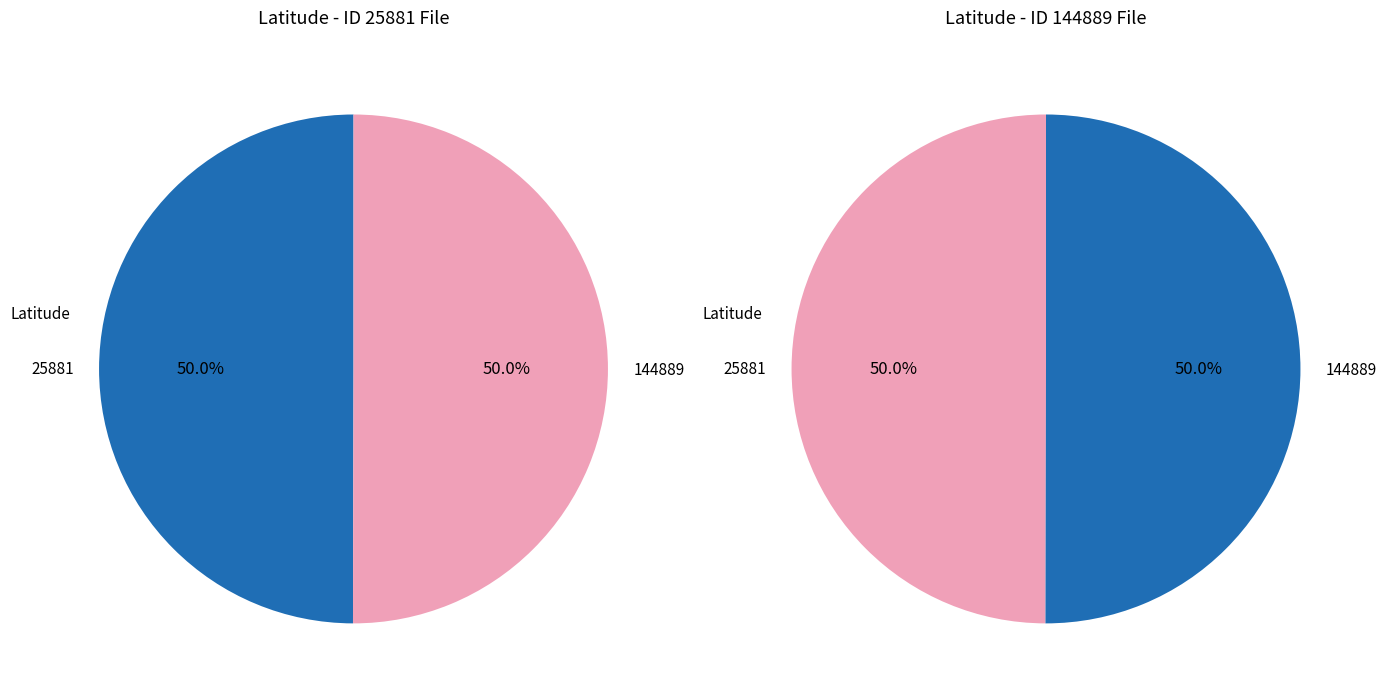

How many segments does this pie chart have?

2